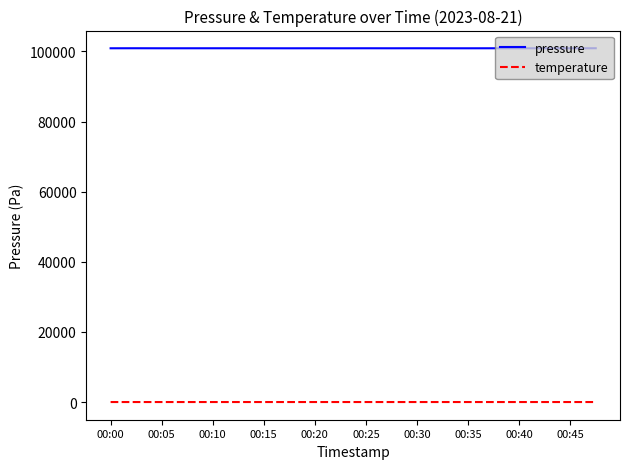

What is the greatest value displayed?

100927.0